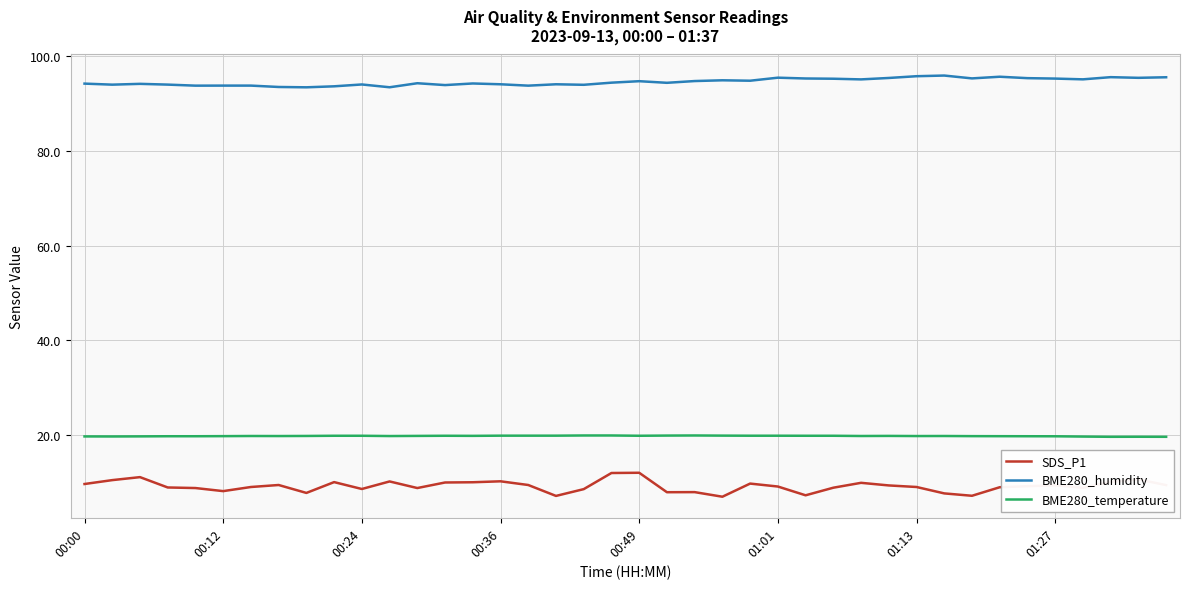

What is the highest value of the SDS_P1 series?

12.1